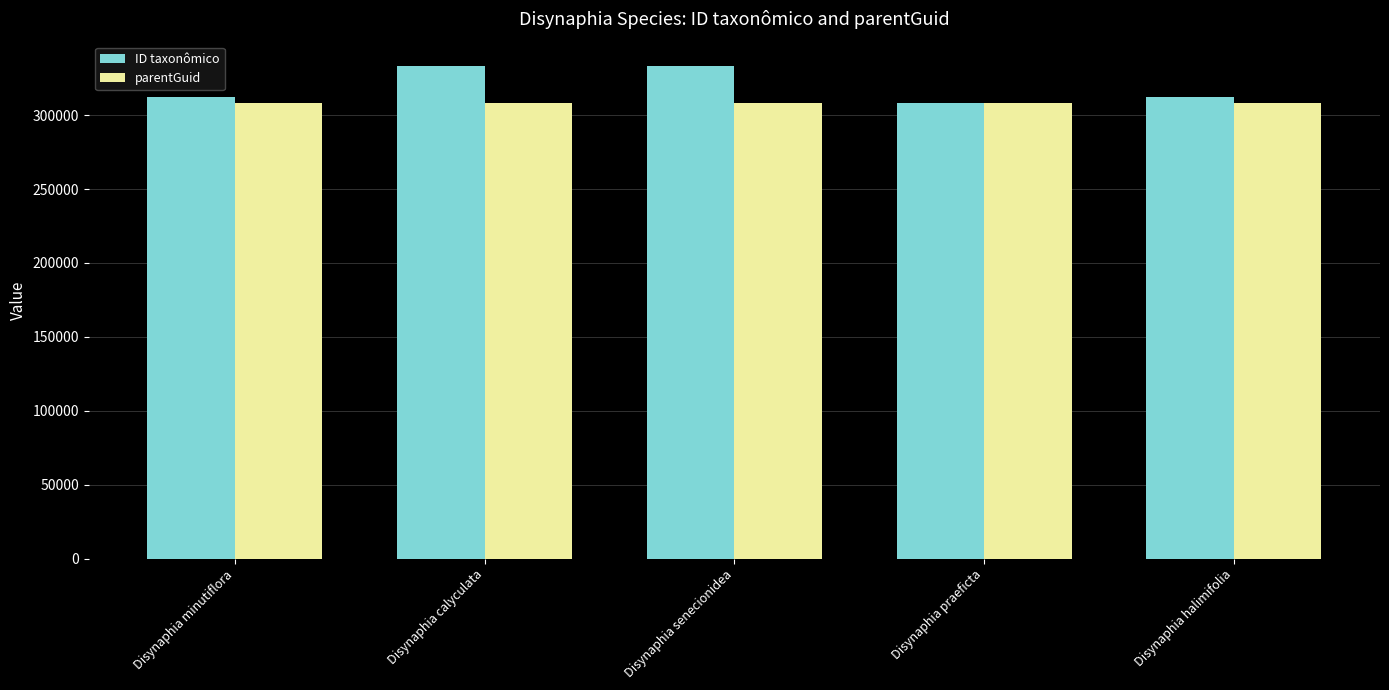

True or false: parentGuid has a value of 107113 at Disynaphia praeficta.

False